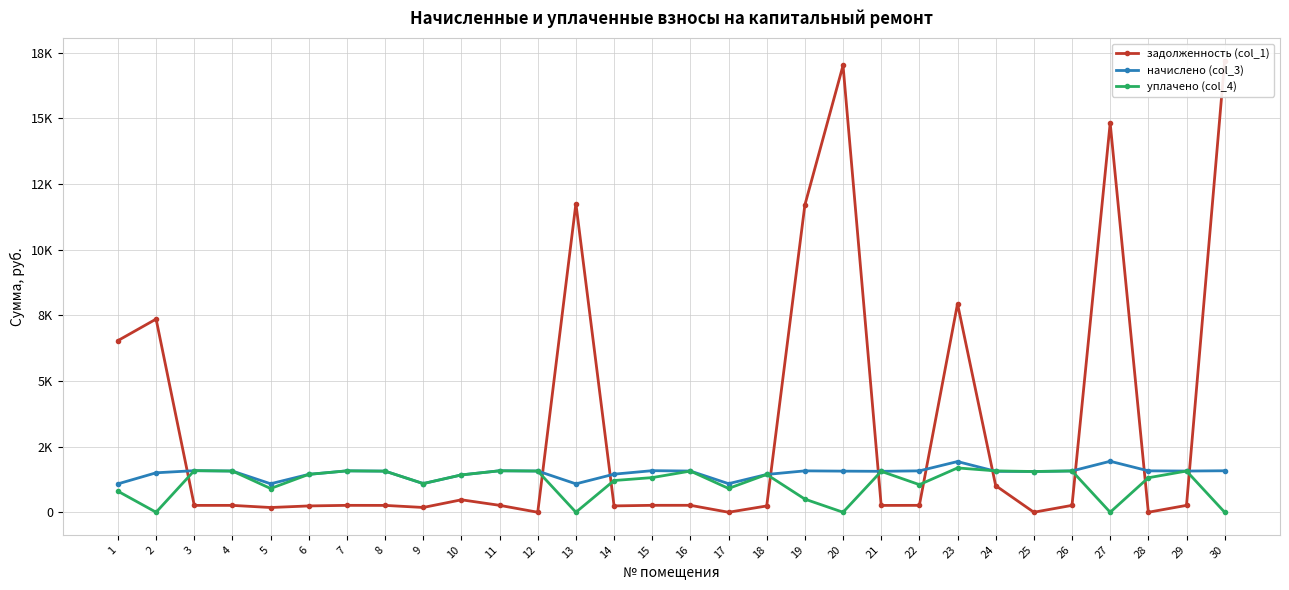

What is the approximate value of уплачено (col_4) at 5?

904.0